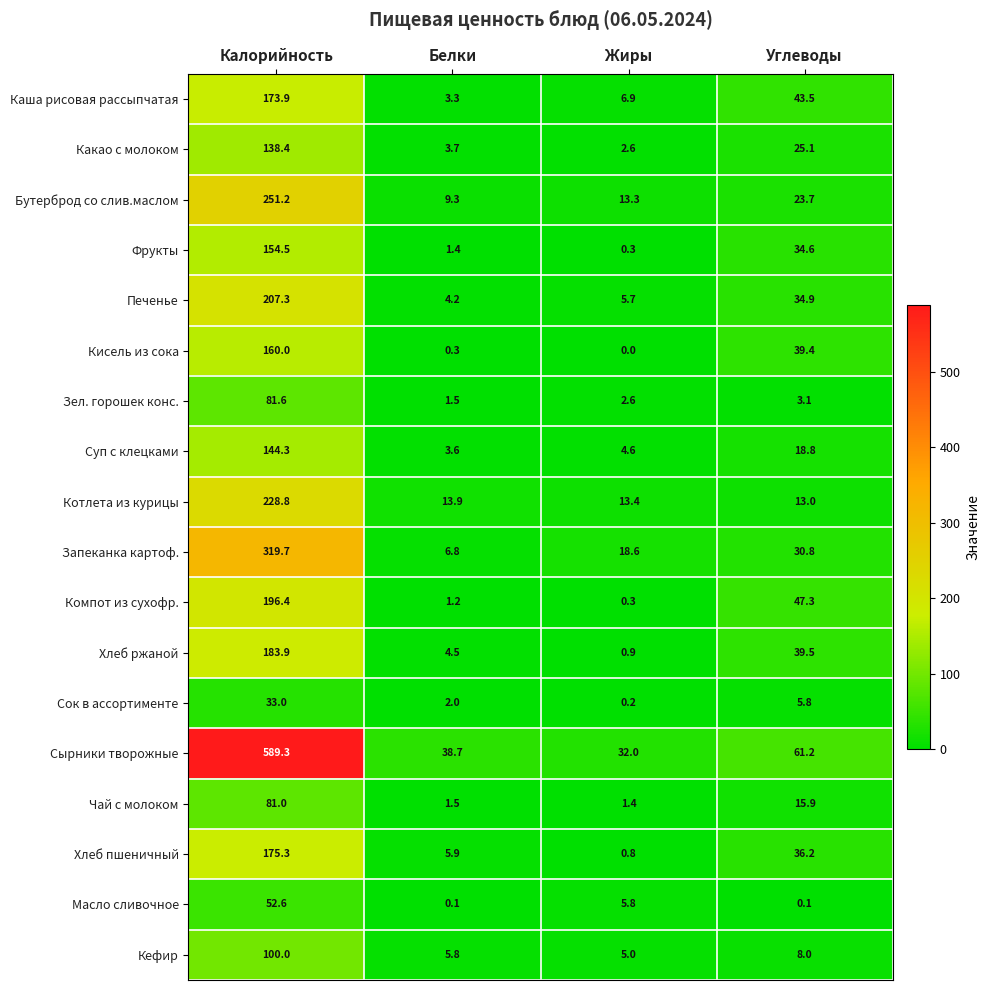

What is the difference between the Запеканка картоф. values at Белки and Калорийность?

312.9